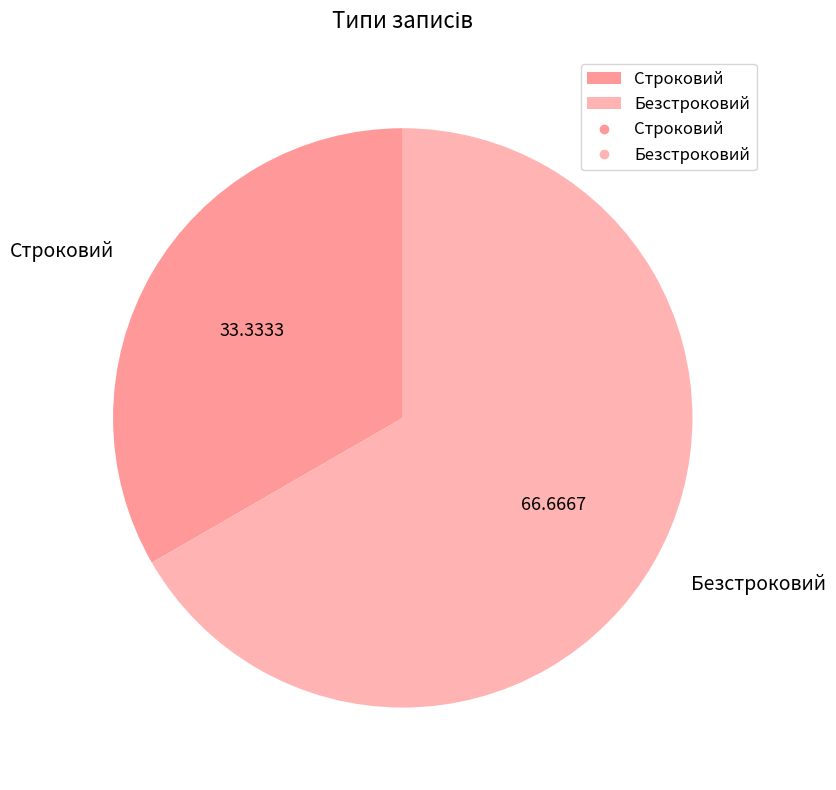

Which category has the smallest portion of the pie?

Строковий